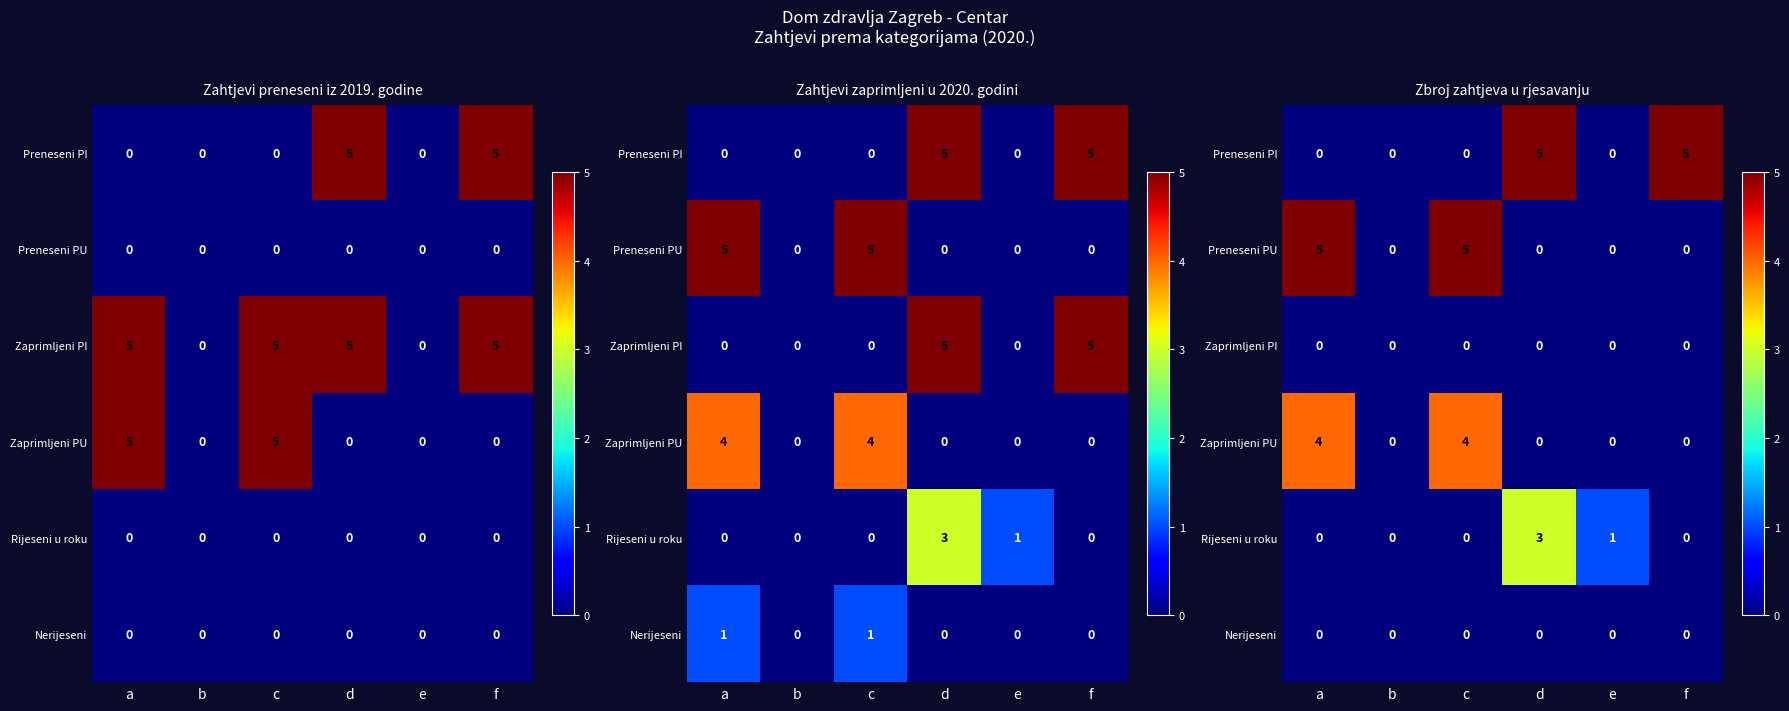

What is the difference between the maximum and minimum values in the Preneseni PU series?

5